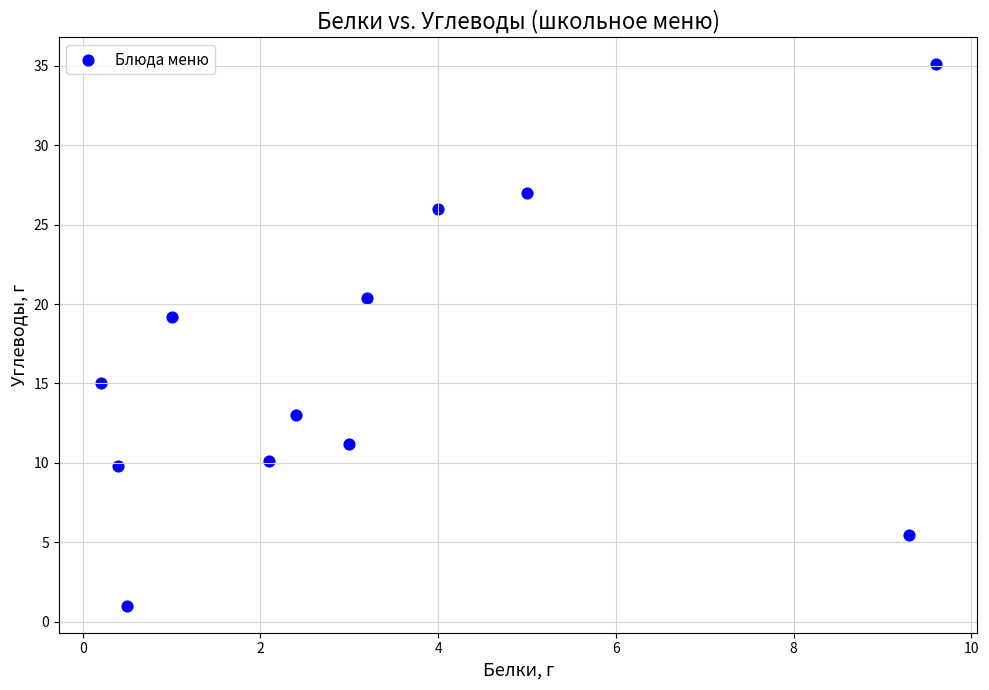

What Y value in the scatter plot is closest to 18?

19.2